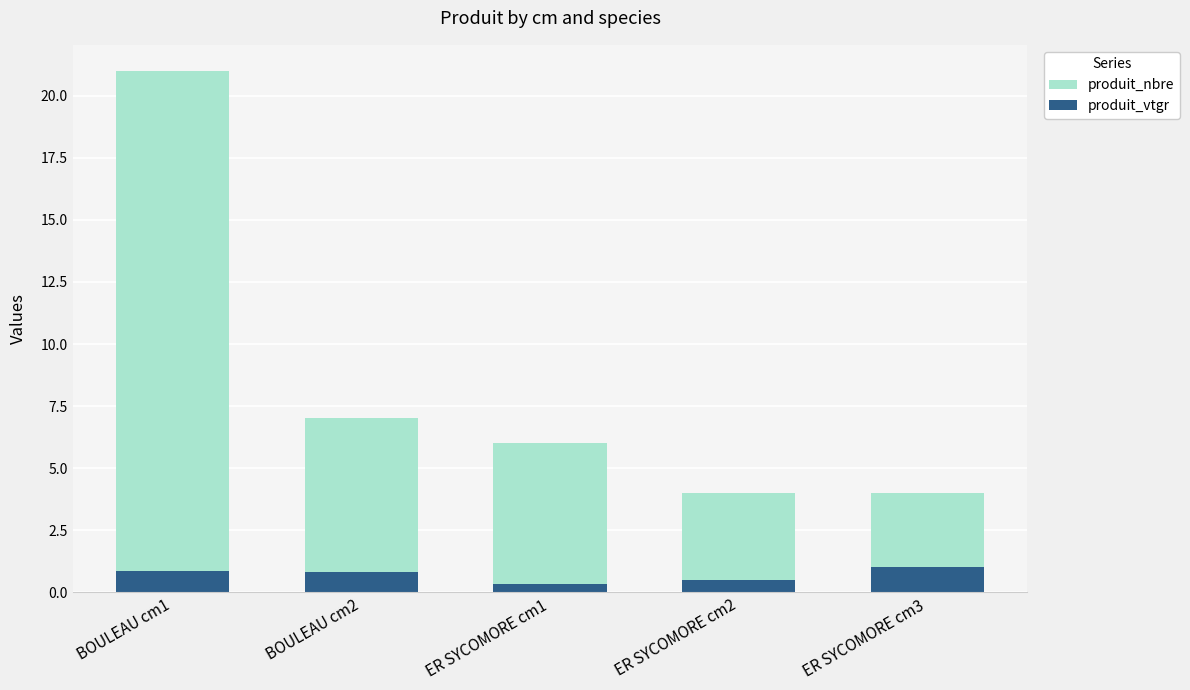

How many data points in produit_nbre are less than 6?

2